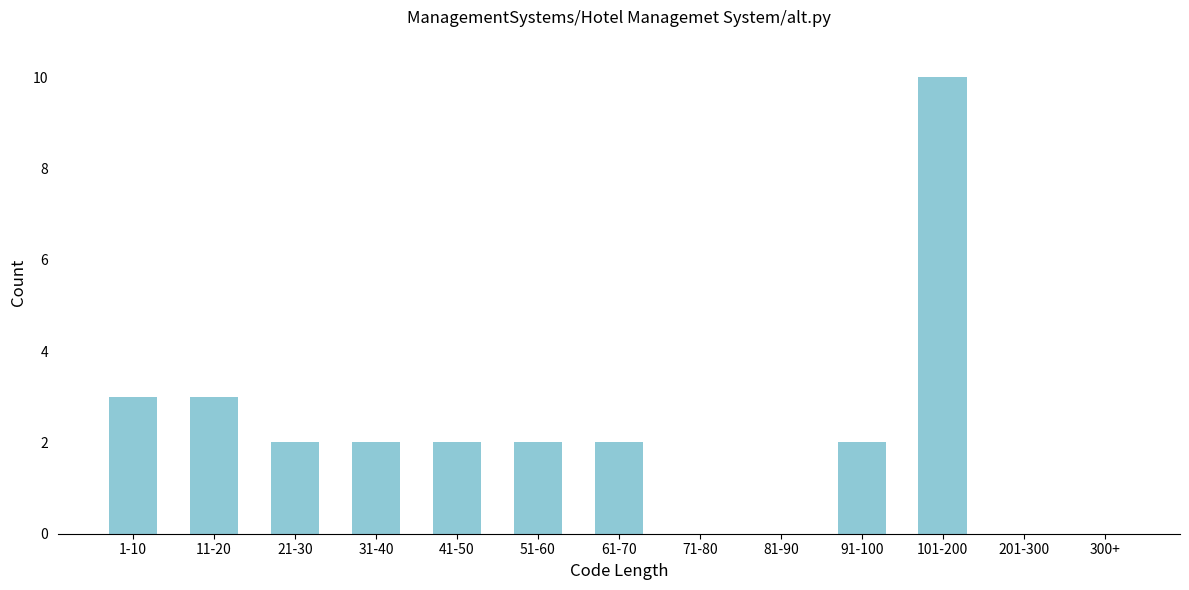

Reading left to right, list all the values displayed in this chart.

1-10=3	11-20=3	21-30=2	31-40=2	41-50=2	51-60=2	61-70=2	71-80=0	81-90=0	91-100=2	101-200=10	201-300=0	300+=0